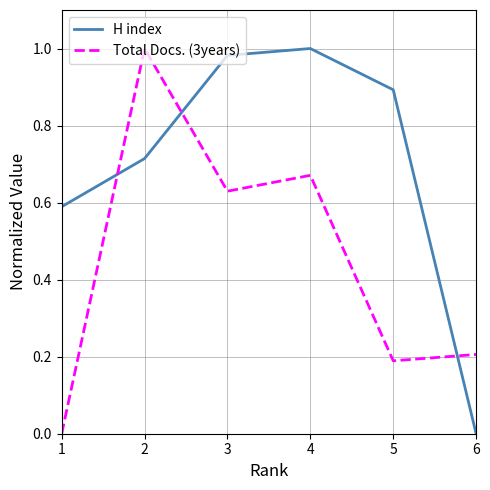

Is it true that Total Docs. (3years) equals 0.1 at 5?

False